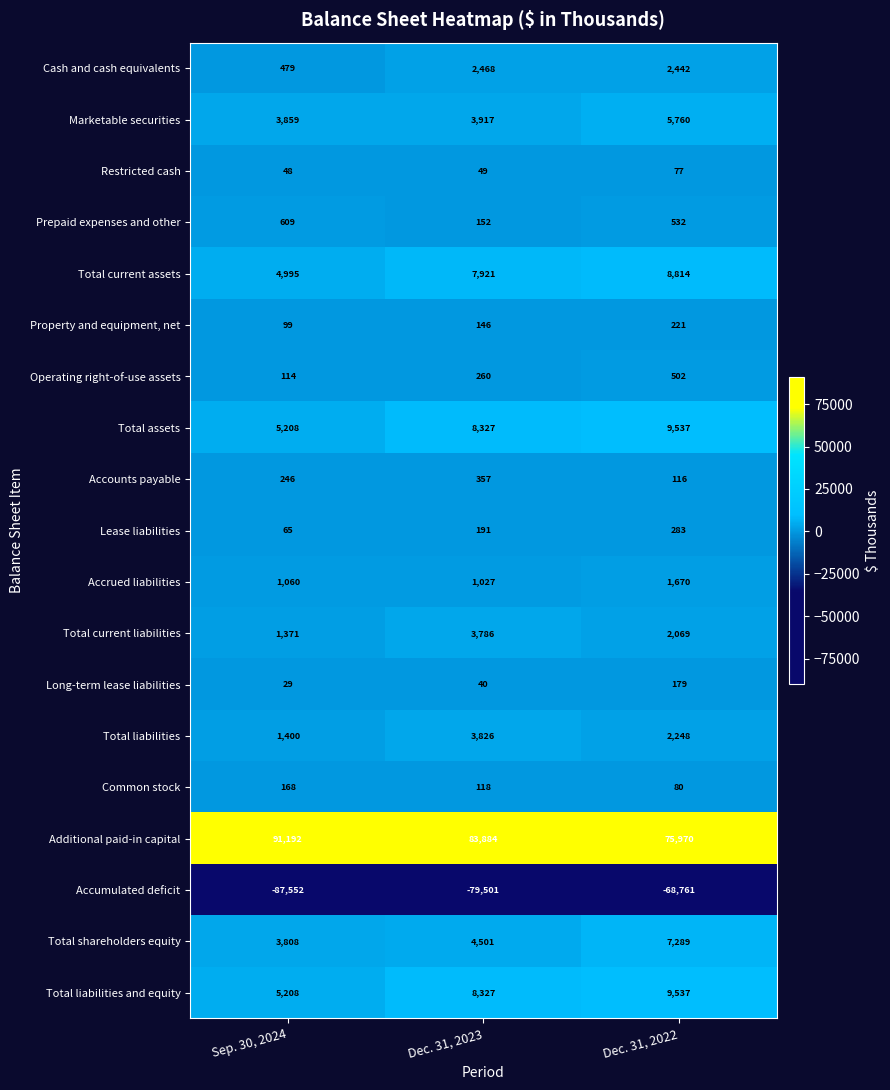

At how many categories does at least one series exceed 76316?

2